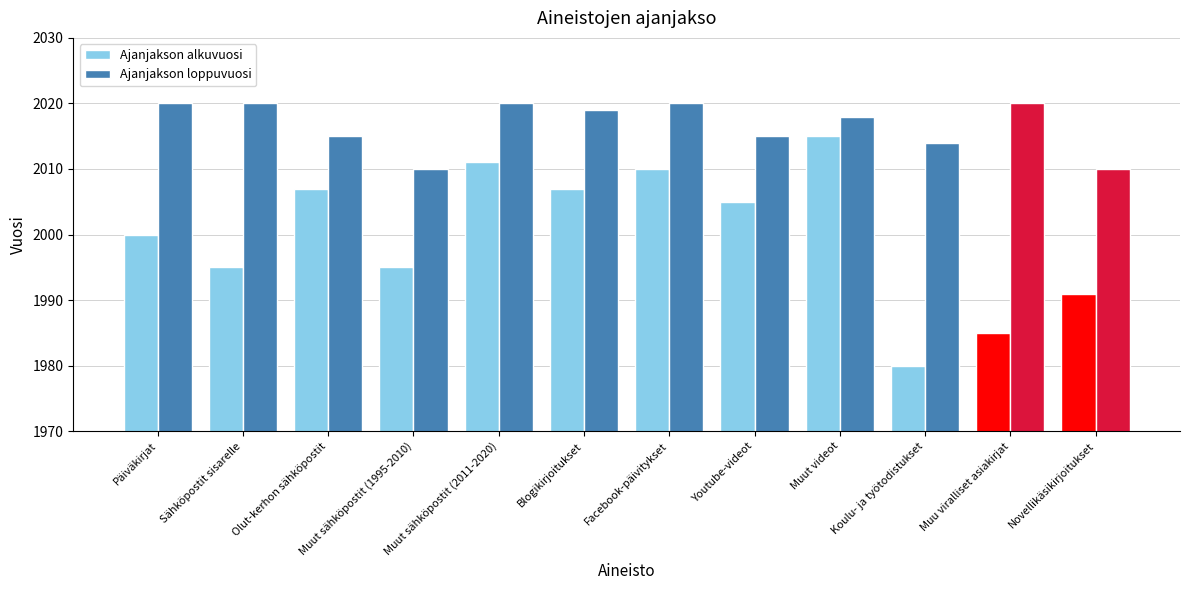

What is the difference between the maximum and minimum values in the Ajanjakson loppuvuosi series?

10